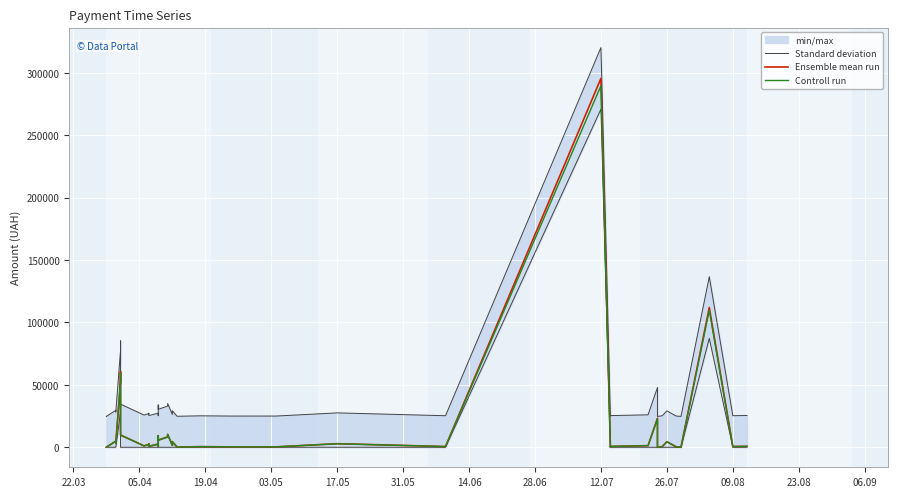

Rank the series at 26.07 from highest to lowest value.

Standard deviation, Ensemble mean run, Controll run